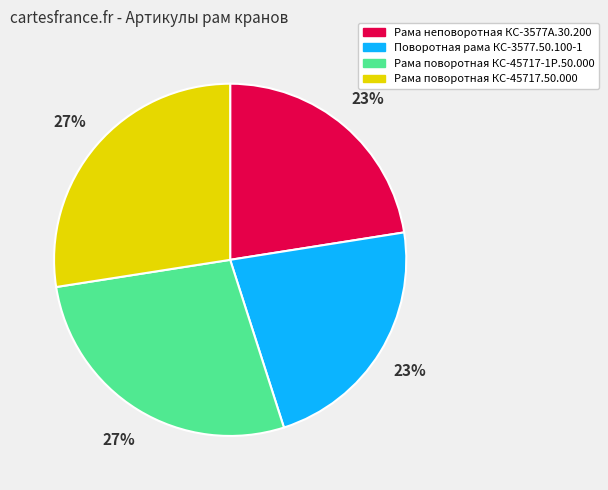

To the nearest percent, what is the combined percentage of Рама поворотная КС-45717-1Р.50.000 and Рама неповоротная КС-3577А.30.200?

50%